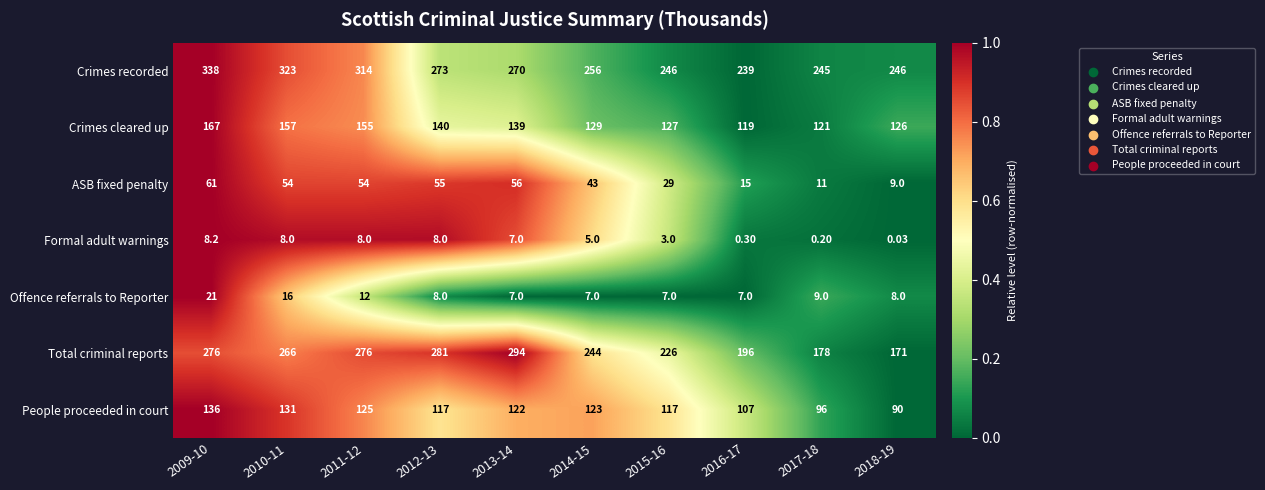

Between 2010-11 and 2011-12, which series saw the biggest shift?

Total criminal reports